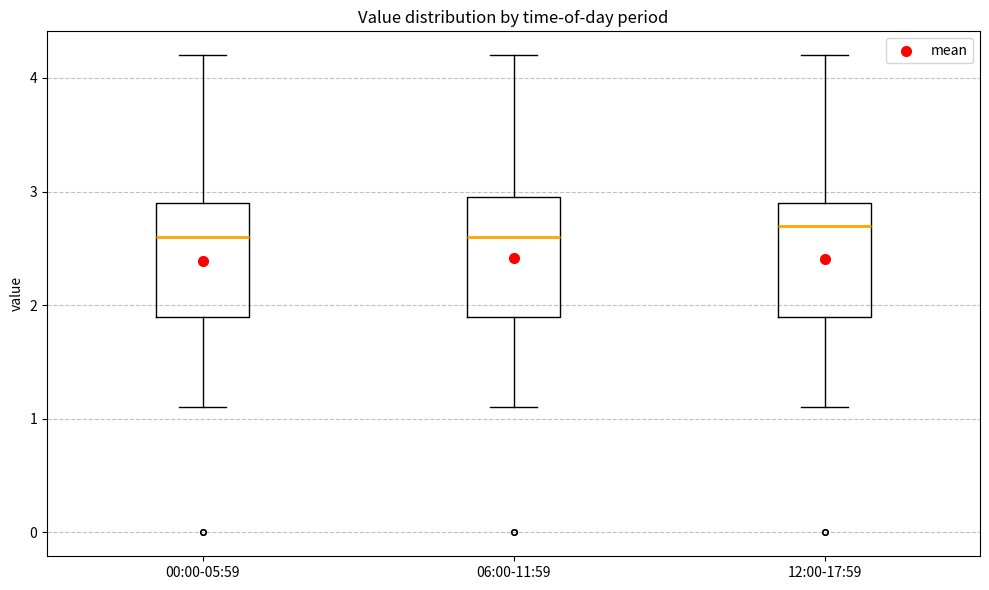

Reading left to right, transcribe this box plot: for each box, give where its median line is, the range the box spans, and where its two whiskers end, as read against the y-axis. The values are not printed on the chart, so give them approximately, as read against the axis.

00:00-05:59: median 2.6, box 1.9 to 2.9, whiskers 1.1 to 4.2
06:00-11:59: median 2.6, box 1.9 to 3.0, whiskers 1.1 to 4.2
12:00-17:59: median 2.7, box 1.9 to 2.9, whiskers 1.1 to 4.2